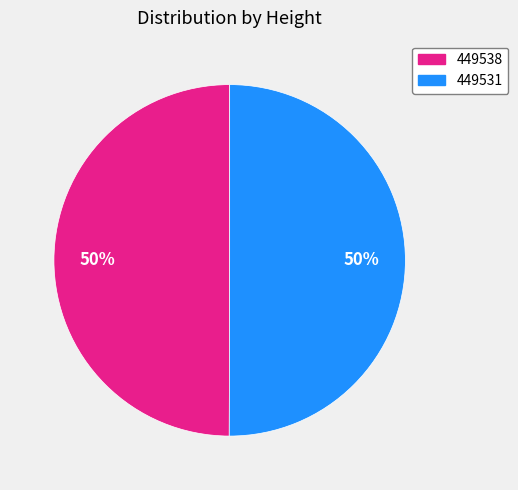

Is it true that 449531 is 50% of the pie?

True